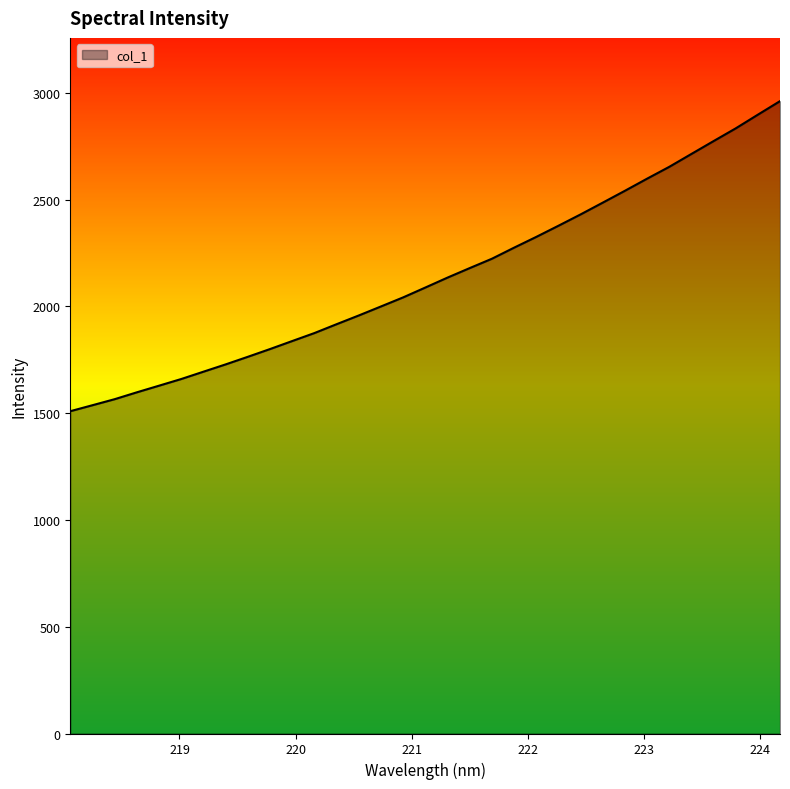

What is the sum of all values?

70609.1